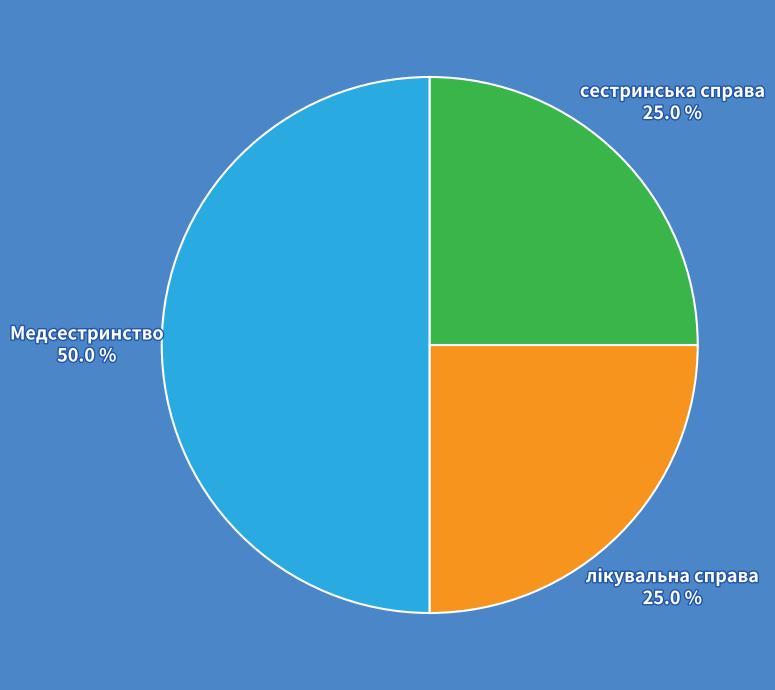

How many slices are in this pie chart?

3